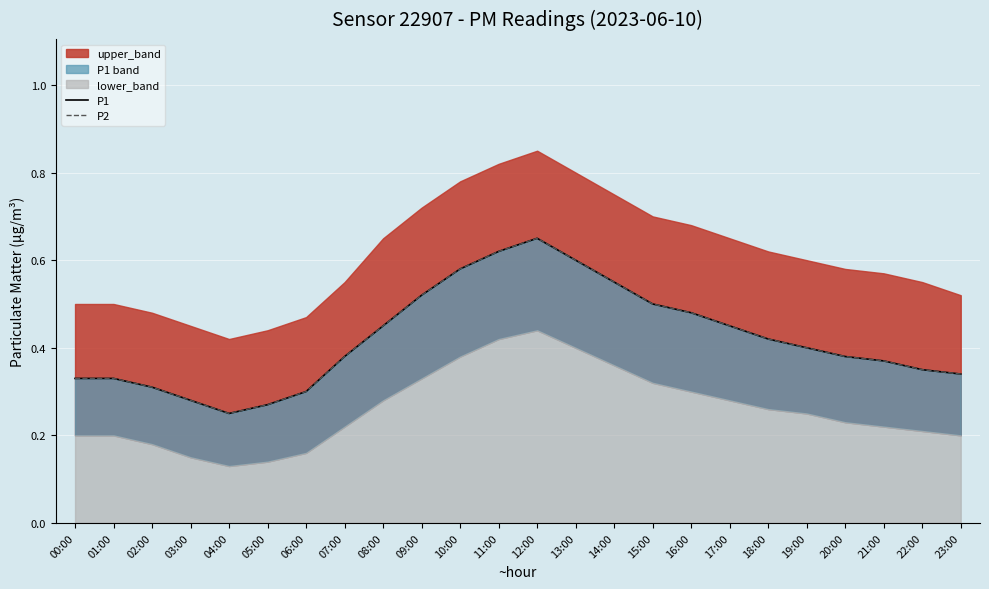

What is the value of the P2 point at the 8th from the left?

0.4